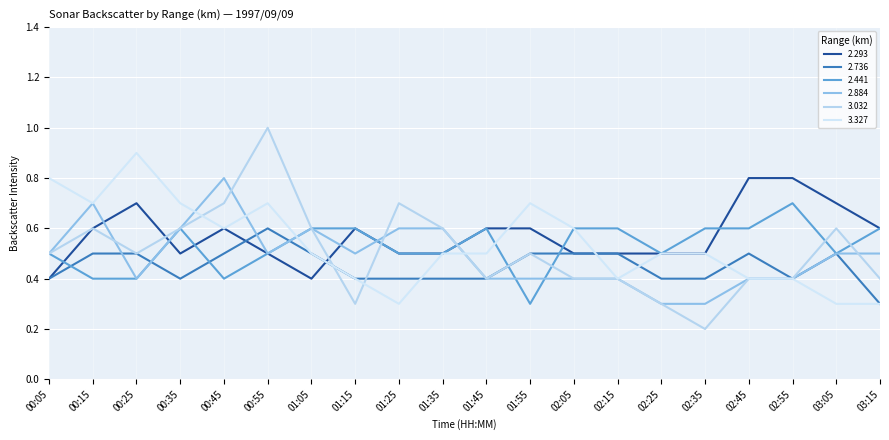

Which series changed the most between 01:05 and 03:05?

2.293